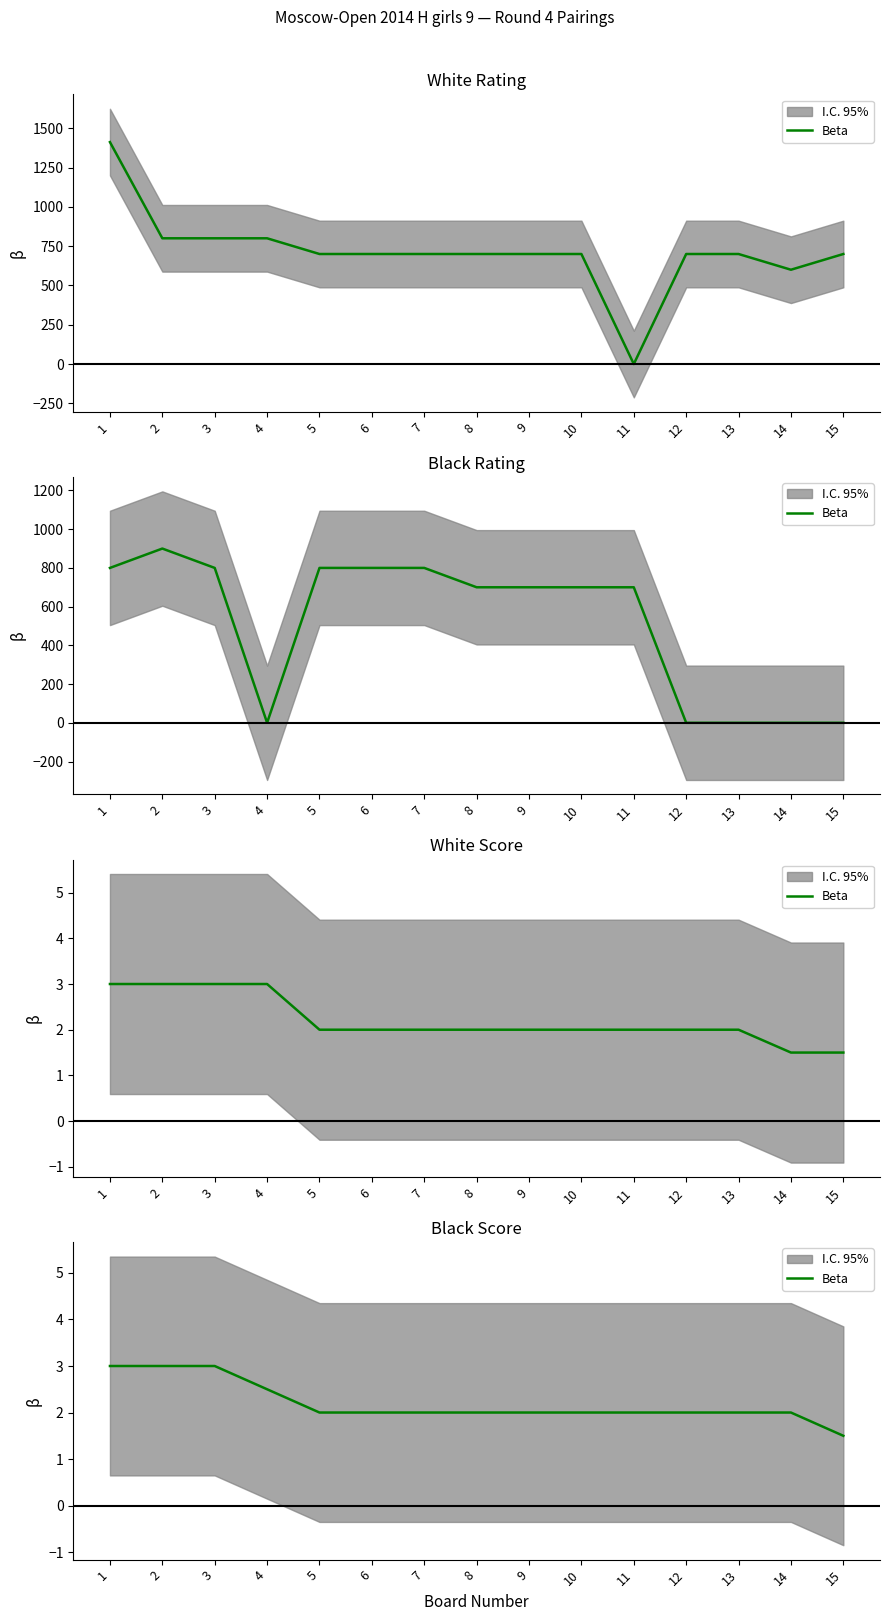

Read the value at 12.

2.0